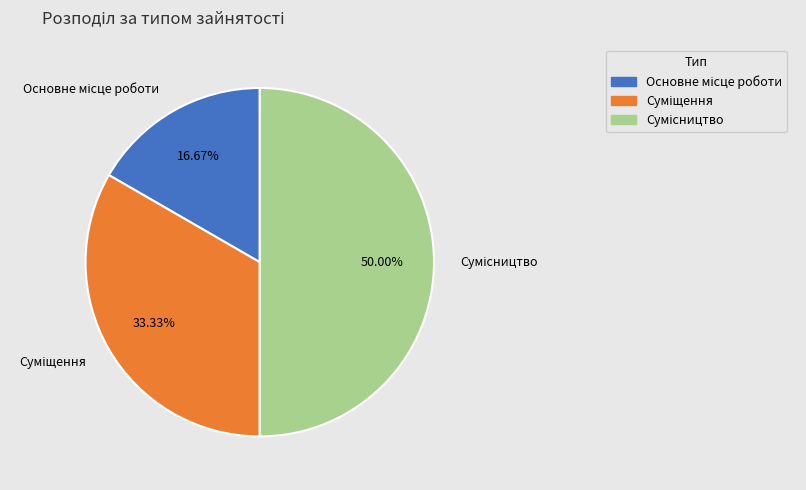

What is the change in value from Суміщення to Сумісництво?

+1